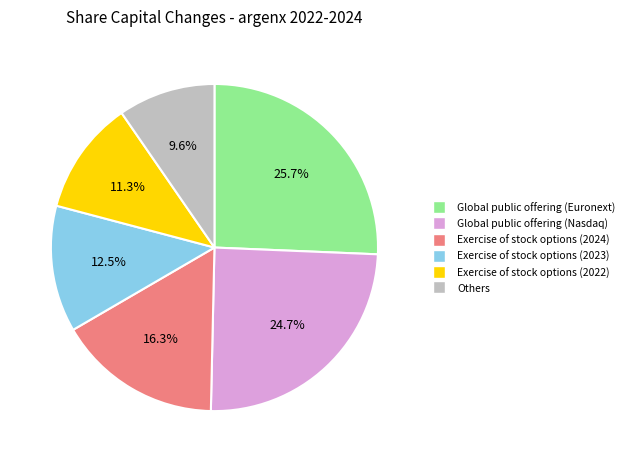

Count the number of slices in the pie.

6